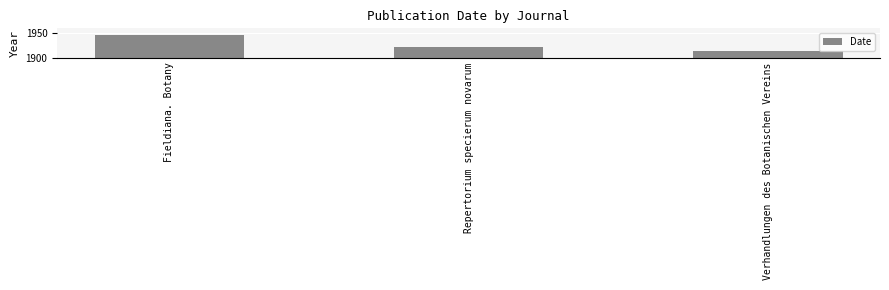

What position from the right is Repertorium specierum novarum?

2